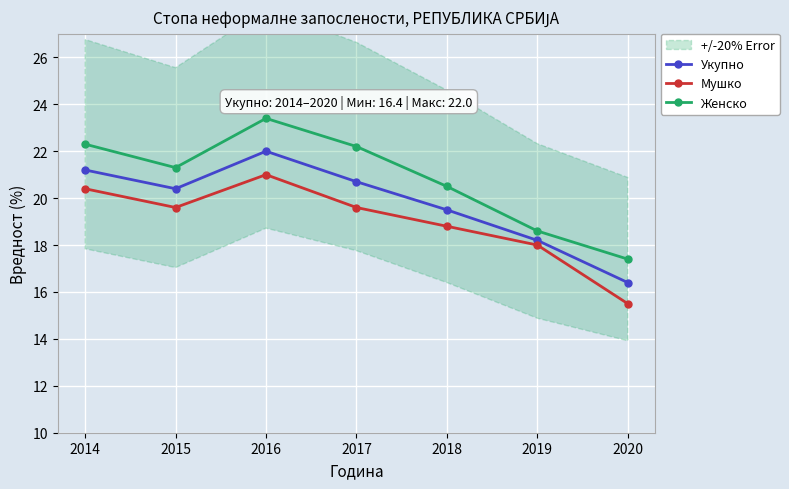

Reading left to right, what are all the values shown in this chart?

Укупно: 2014=21.2	2015=20.4	2016=22.0	2017=20.7	2018=19.5	2019=18.2	2020=16.4
Мушко: 2014=20.4	2015=19.6	2016=21.0	2017=19.6	2018=18.8	2019=18.0	2020=15.5
Женско: 2014=22.3	2015=21.3	2016=23.4	2017=22.2	2018=20.5	2019=18.6	2020=17.4